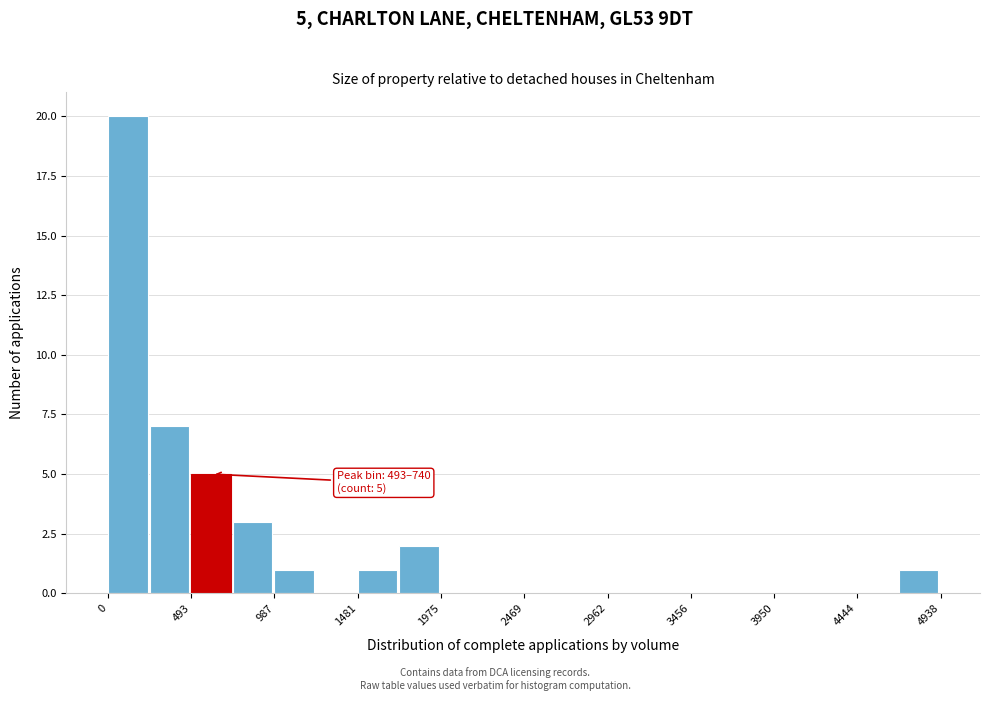

Over which range of the x-axis is the bar tallest?

0 to 250